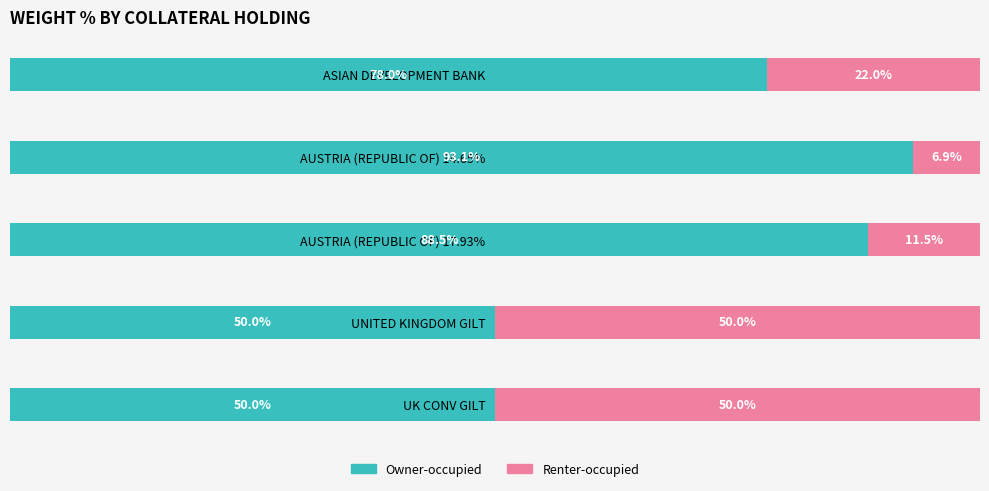

At which label does Owner-occupied reach its peak?

AUSTRIA (REPUBLIC OF) 14.65%